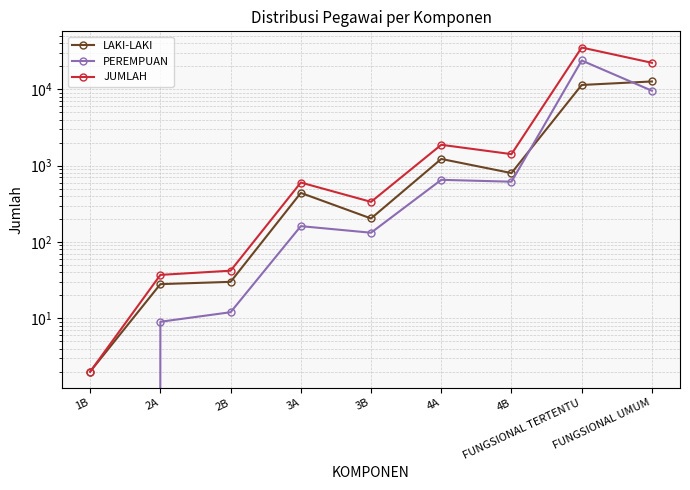

Is it true that LAKI-LAKI equals 7777 at FUNGSIONAL TERTENTU?

False